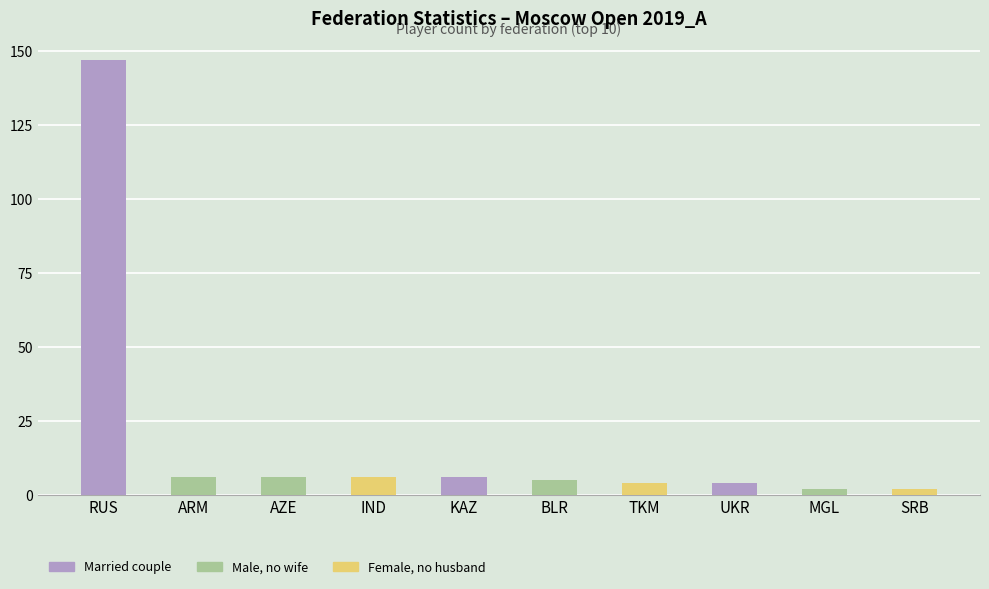

What position from the right is UKR?

3